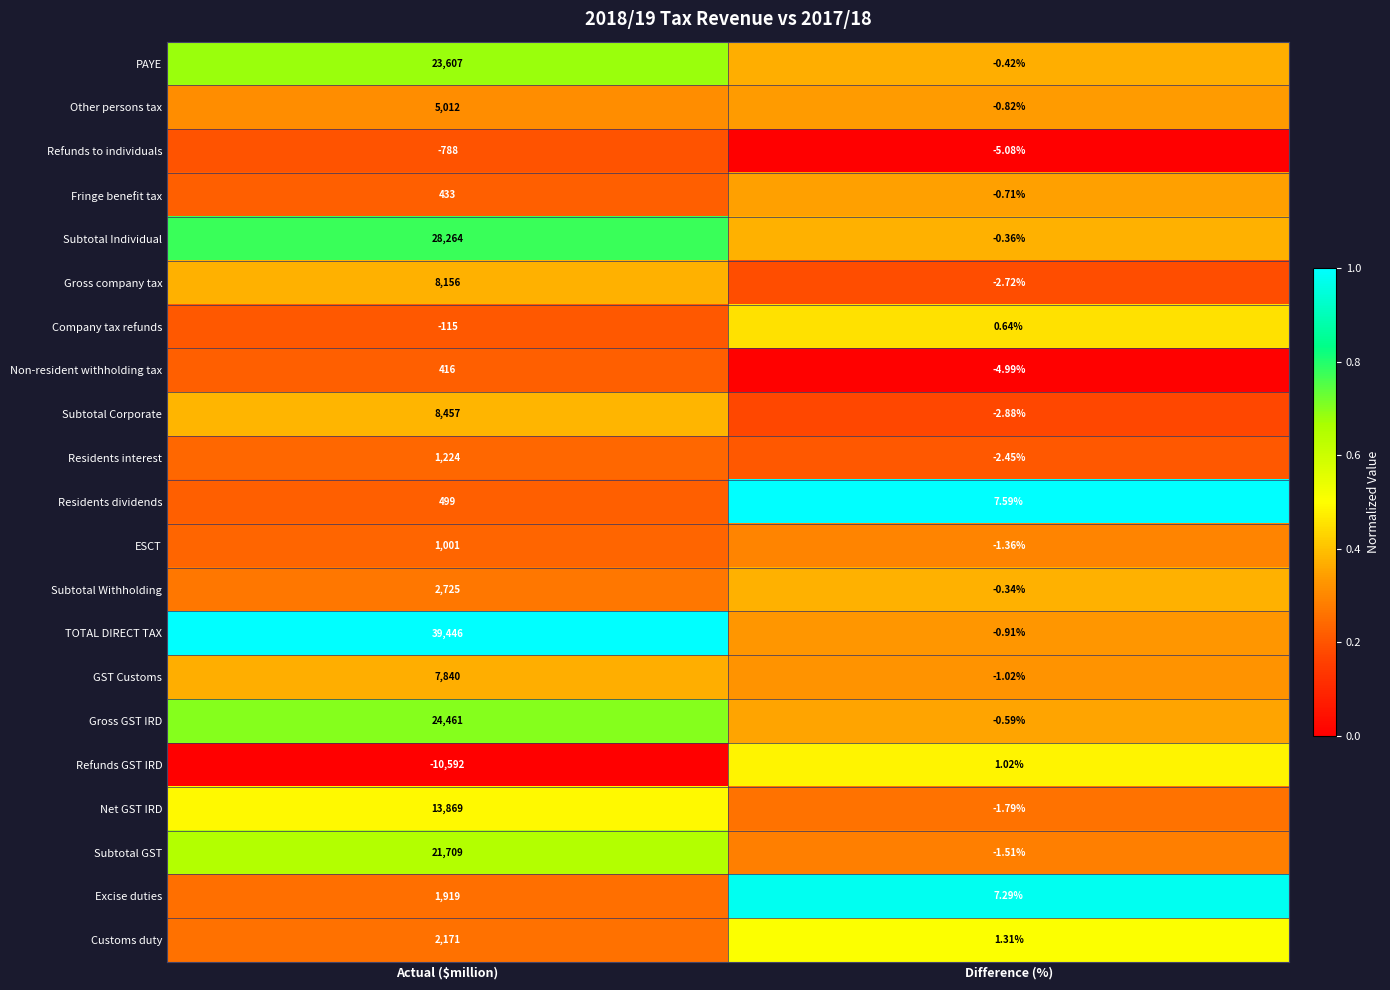

At which label is Customs duty closest to 1086?

Difference (%)